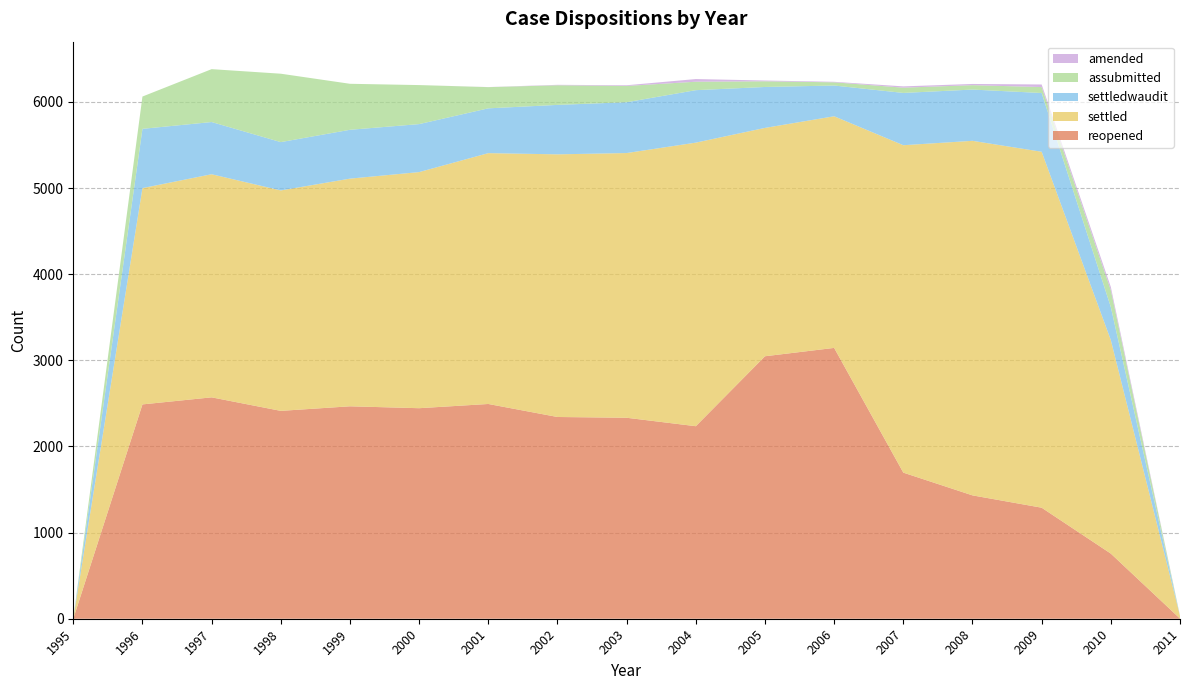

Reading right to left, transcribe all the data shown in this chart.

reopened: 2	756	1289	1432	1696	3144	3047	2235	2333	2342	2493	2444	2466	2413	2570	2488	0
settled: 31	2479	4132	4116	3801	2689	2651	3292	3073	3049	2912	2741	2643	2559	2590	2511	2
settledwaudit: 1	383	682	595	607	357	475	609	590	574	520	557	567	561	606	688	0
assubmitted: 0	196	69	51	61	37	66	98	189	228	246	453	534	794	614	375	0
amended: 0	37	30	14	15	6	9	31	8	5	1	0	0	0	0	0	0